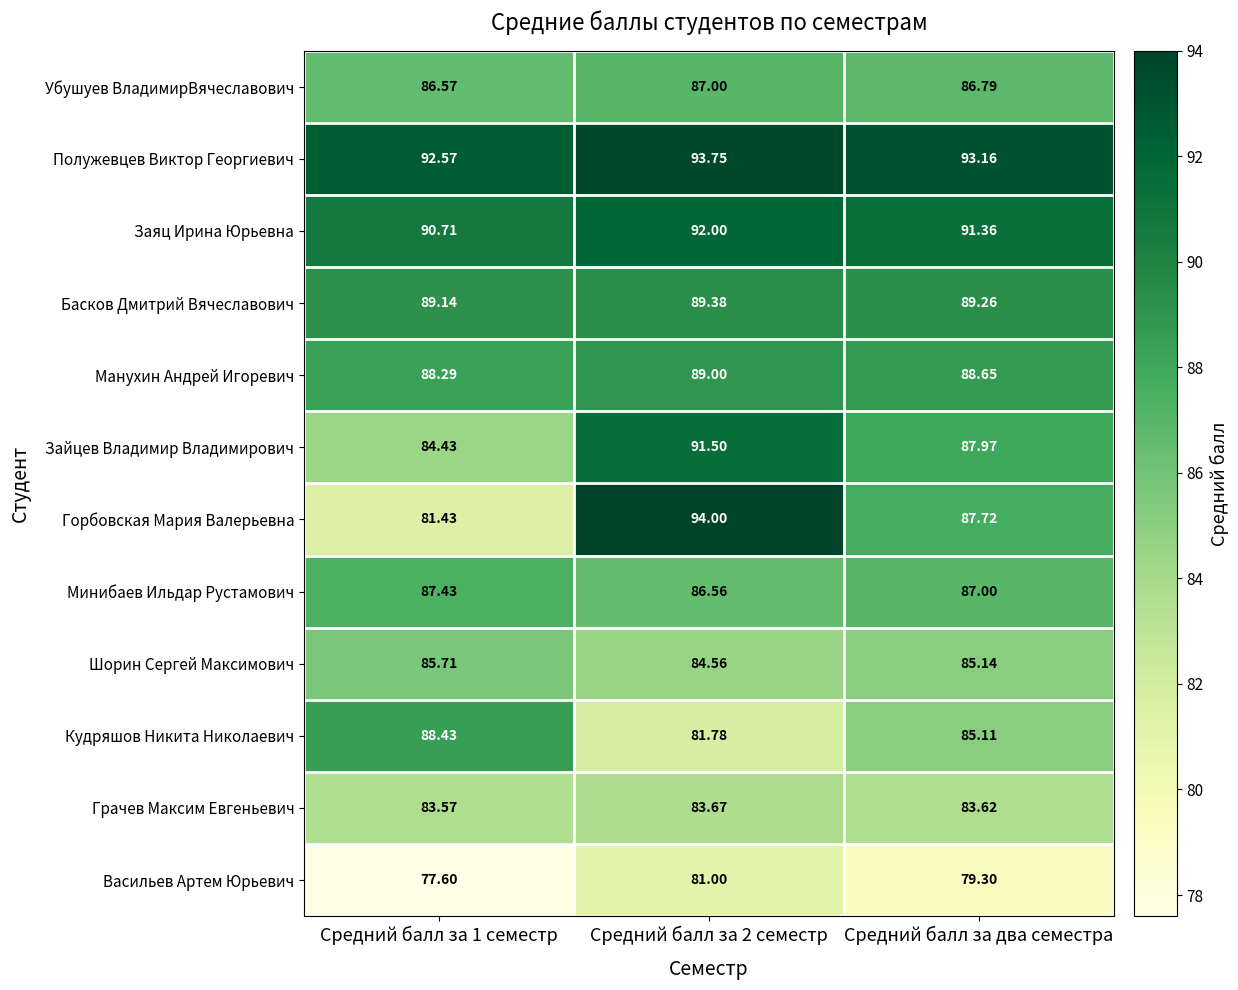

At which label is Зайцев Владимир Владимирович closest to 87?

Средний балл за два семестра